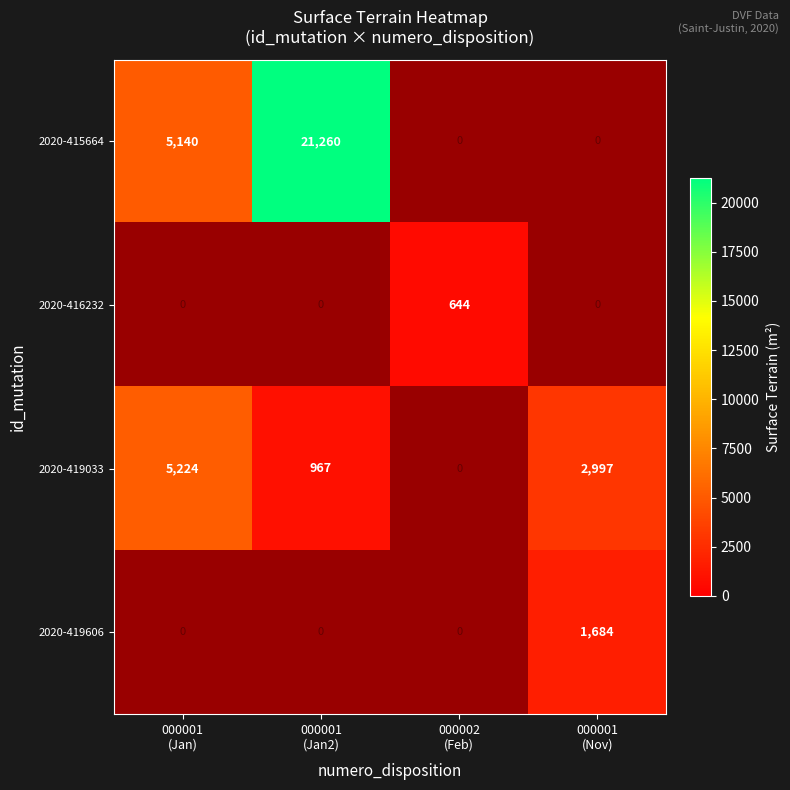

Rank the categories by 2020-419606 value from lowest to highest.

000001 (Jan), 000001 (Jan2), 000002 (Feb), 000001 (Nov)